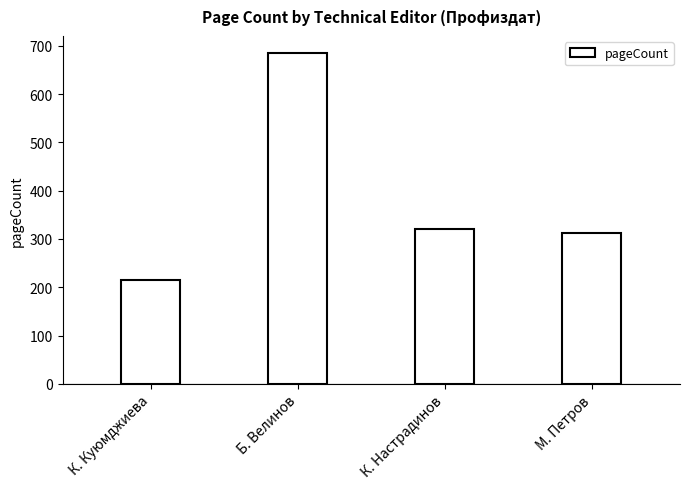

Is it true that the value at К. Настрадинов is 93?

False